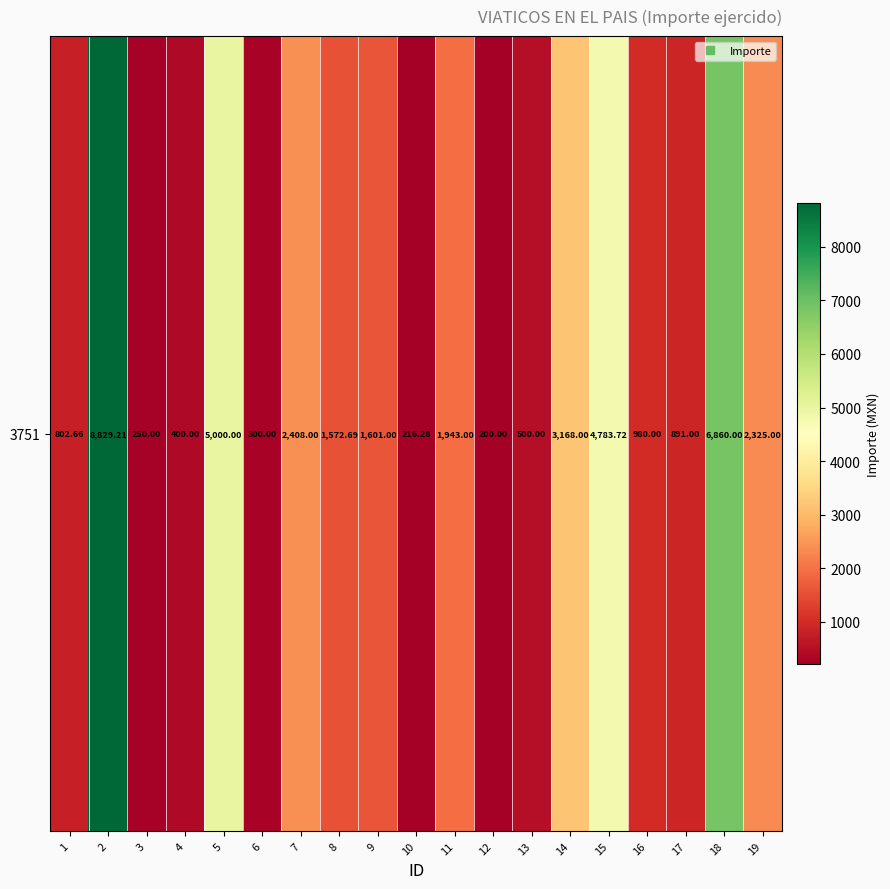

How many data points are less than 1572?

9